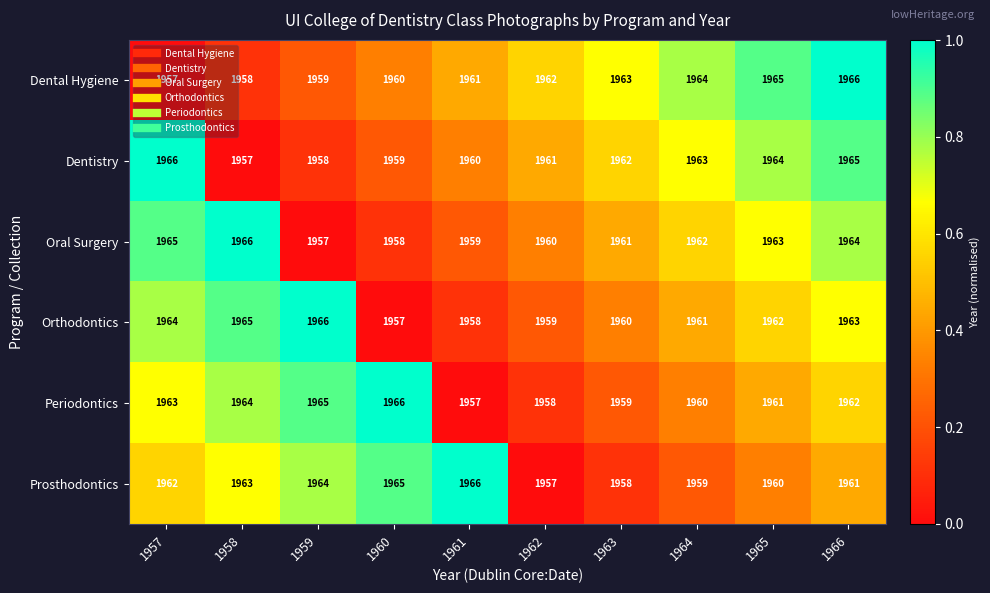

What is the total value across all series at 1964?

11769